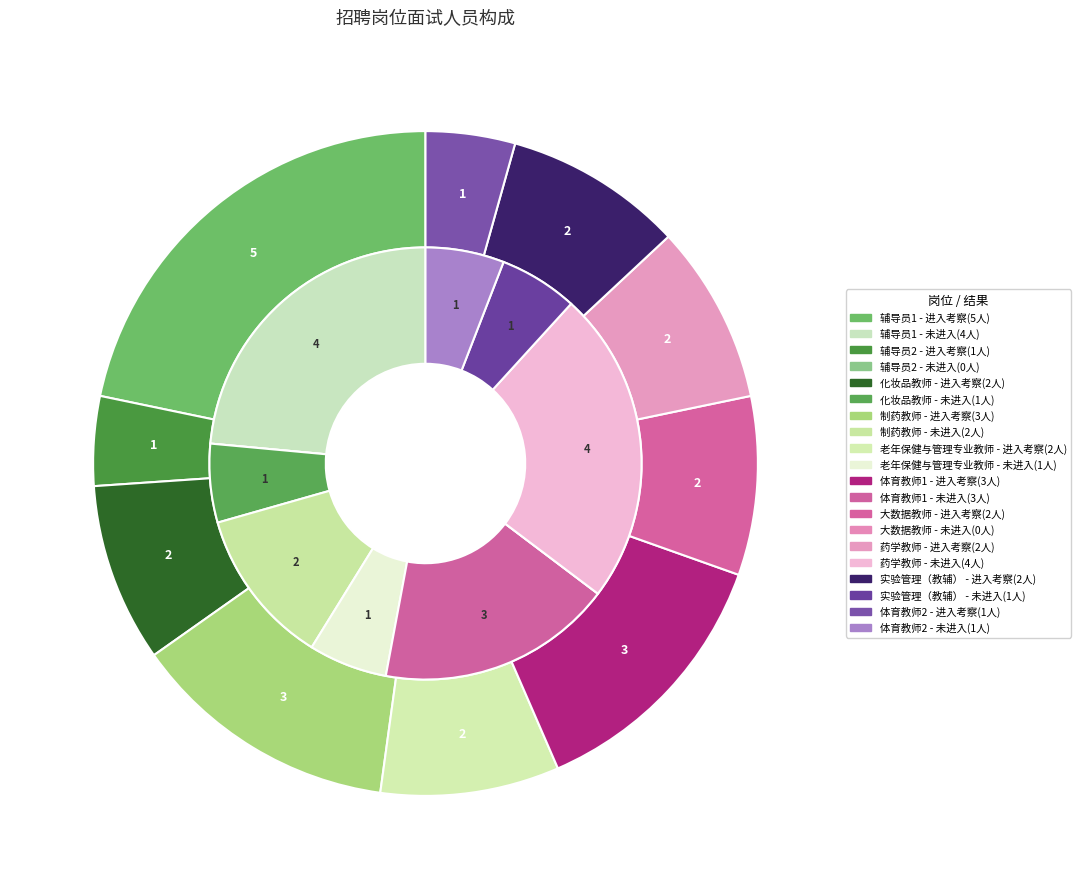

What is the largest slice in the pie chart?

辅导员1